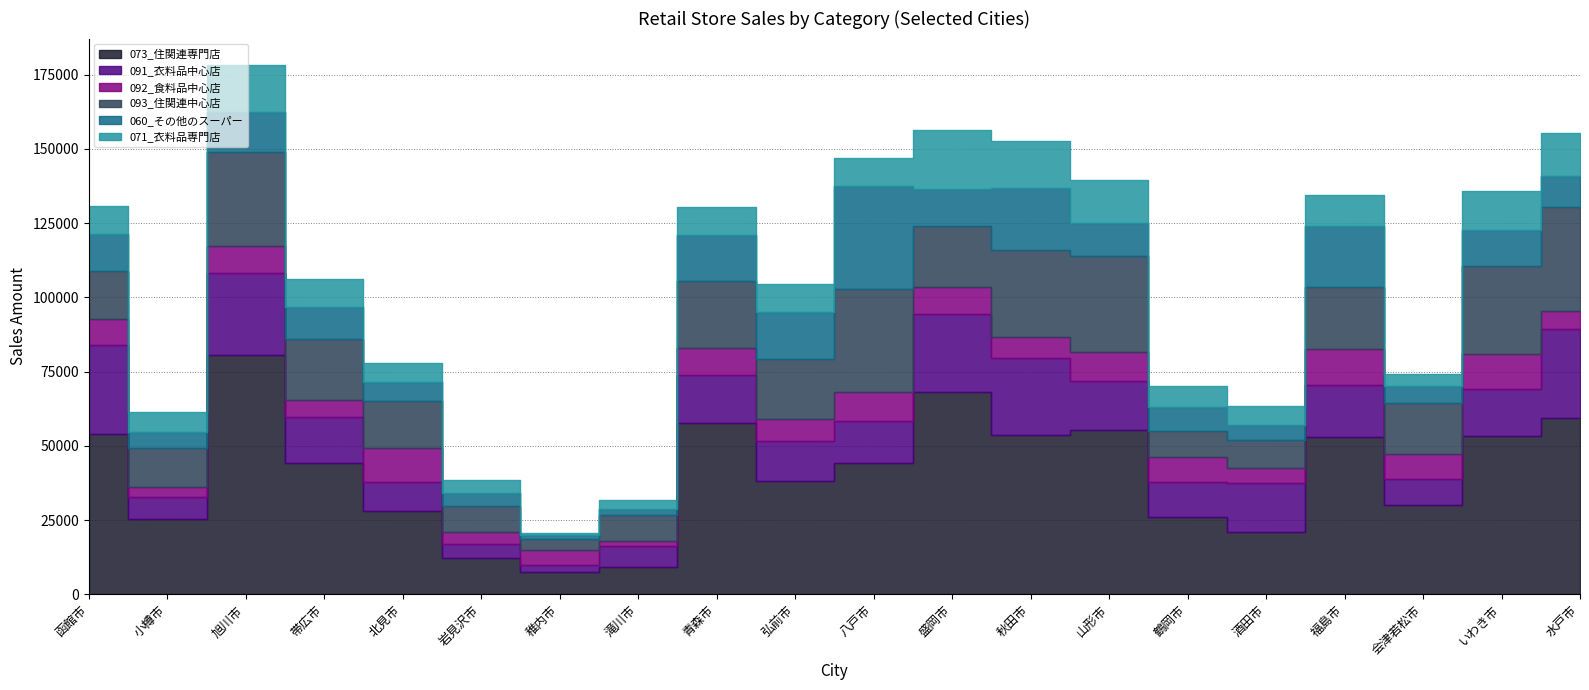

True or false: 073_住関連専門店 has a value of 17666 at 青森市.

False